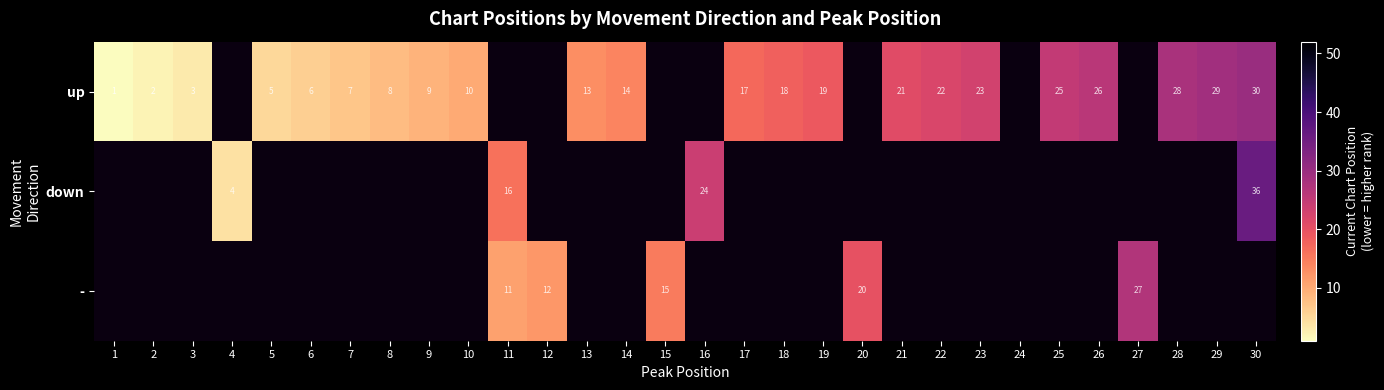

Count the number of categories in the chart.

30